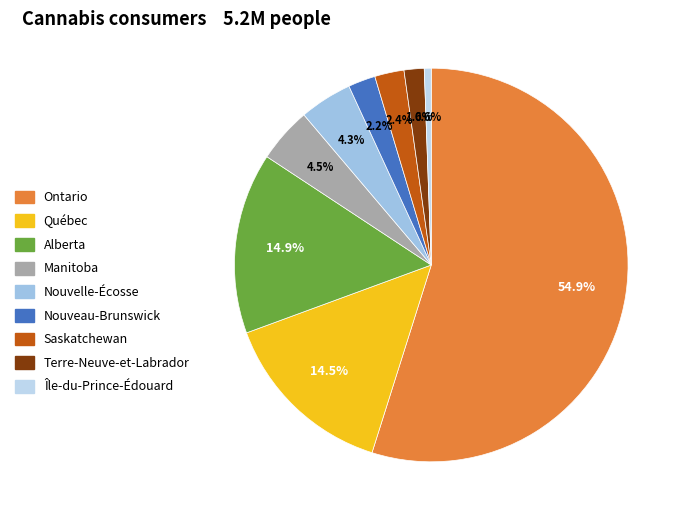

Which category has the smallest portion of the pie?

Île-du-Prince-Édouard